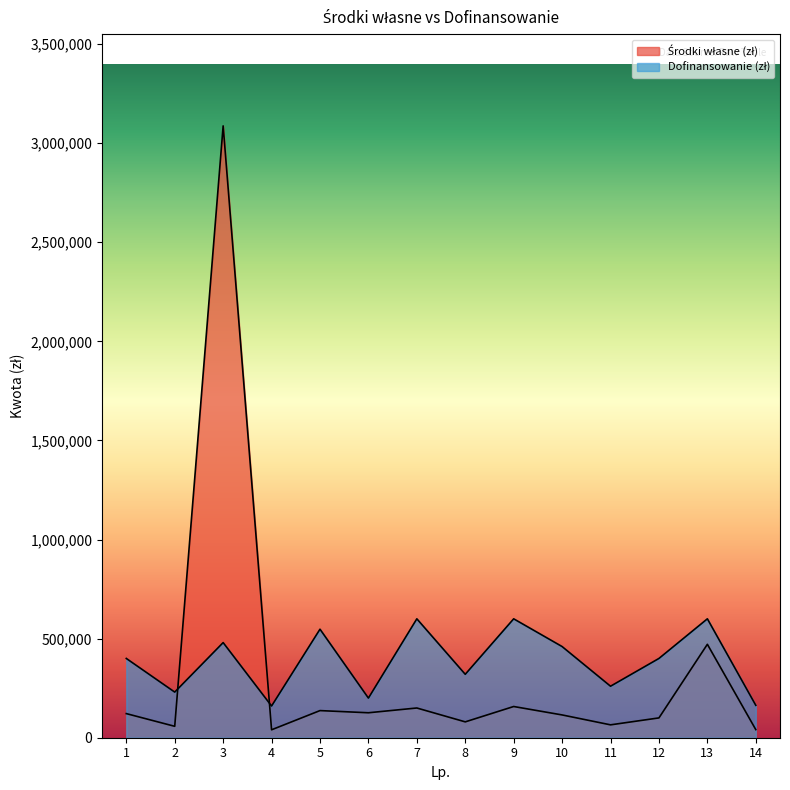

True or false: Dofinansowanie (zł) has more than 1 points higher than both neighbors.

True